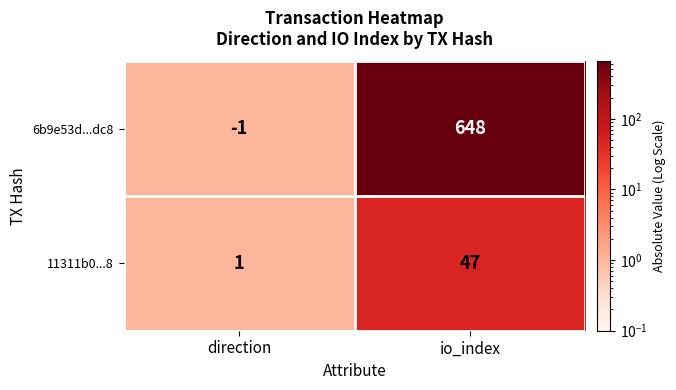

Reading right to left, what are all the values shown in this chart?

6b9e53d...dc8: 648	-1
11311b0...8: 47	1